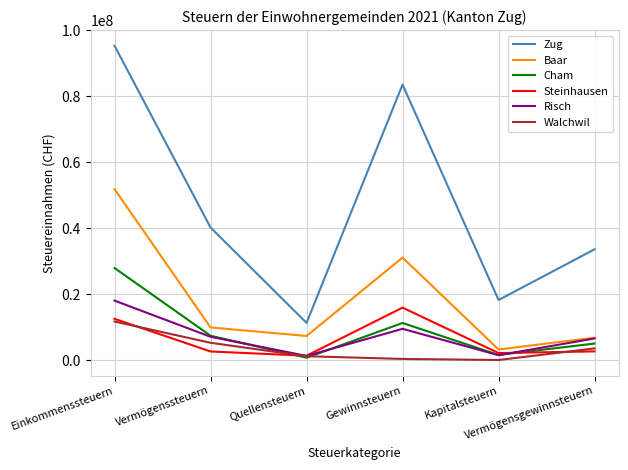

What is the difference between the second highest and minimum values in the Steinhausen series?

11183566